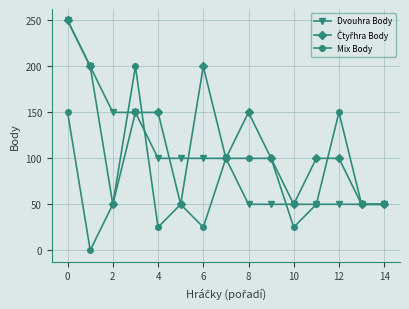

True or false: Mix Body has more than 2 interior local peaks.

True